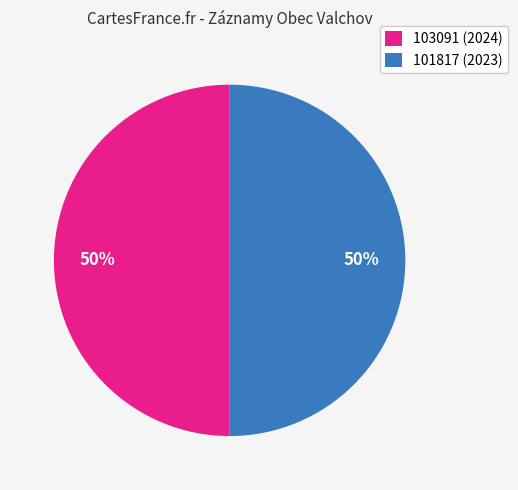

To the nearest percent, what is the average slice percentage?

50%